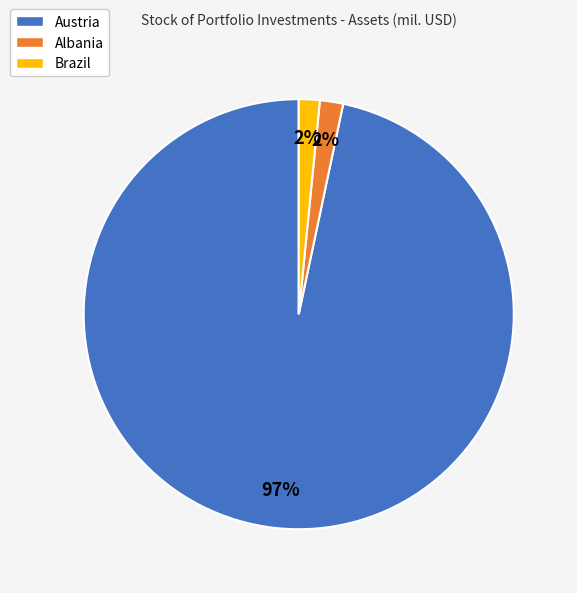

How many segments does this pie chart have?

3